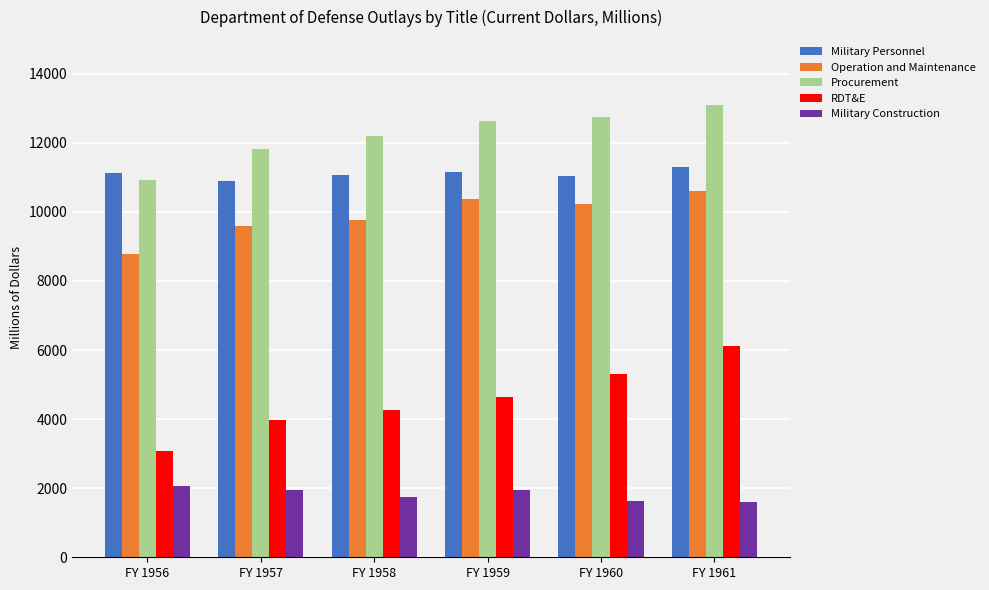

At which category is the sum across all series the highest?

FY 1961